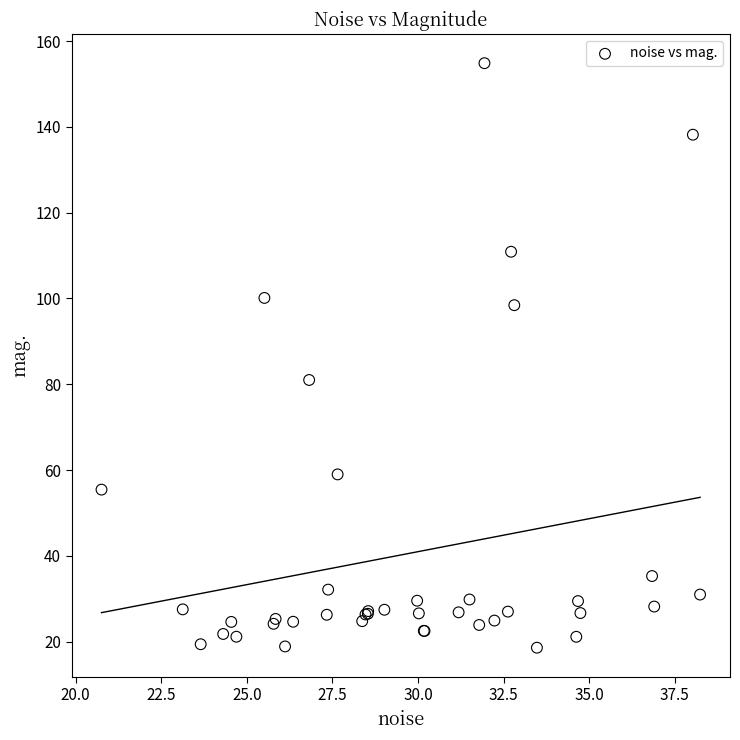

What Y value in the scatter plot is closest to 86?

81.0